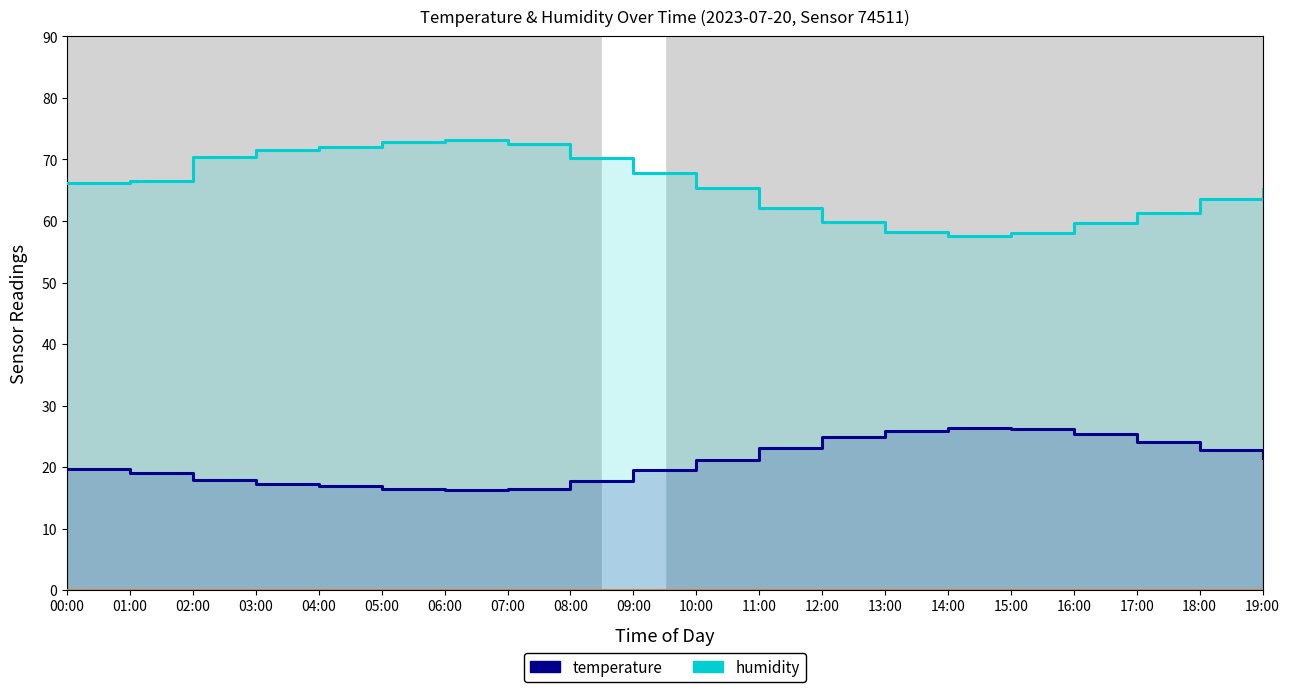

Which category has the highest value across all series?

06:00